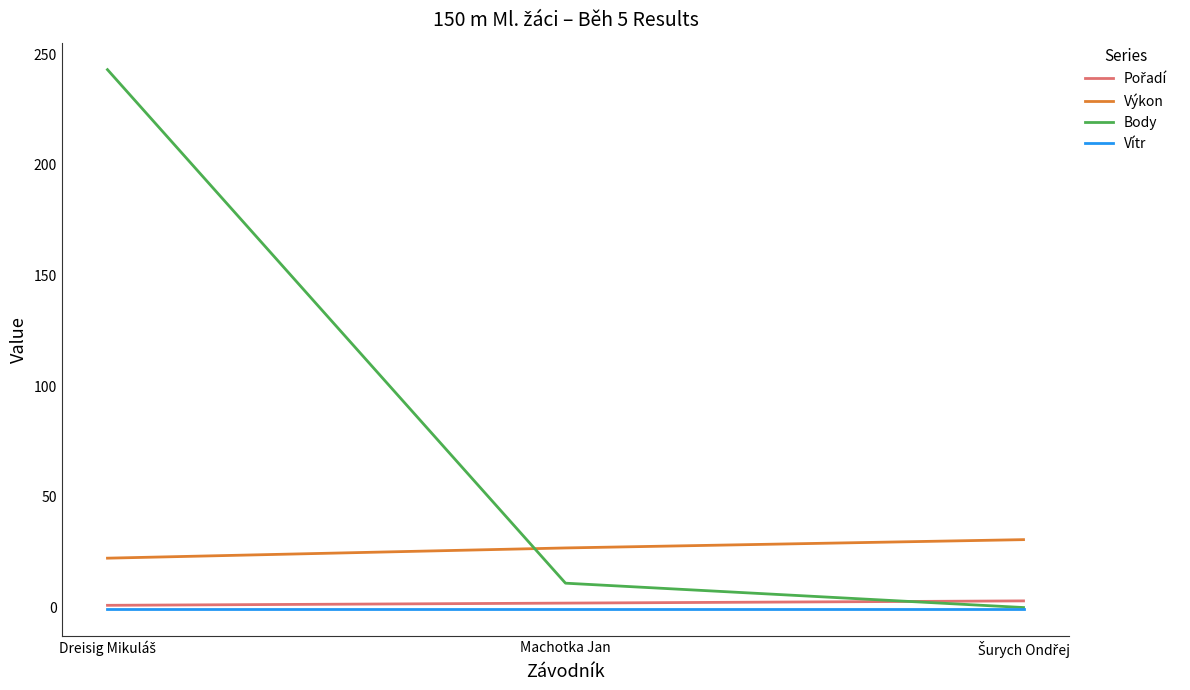

True or false: Výkon has a value of 18.1 at Machotka Jan.

False